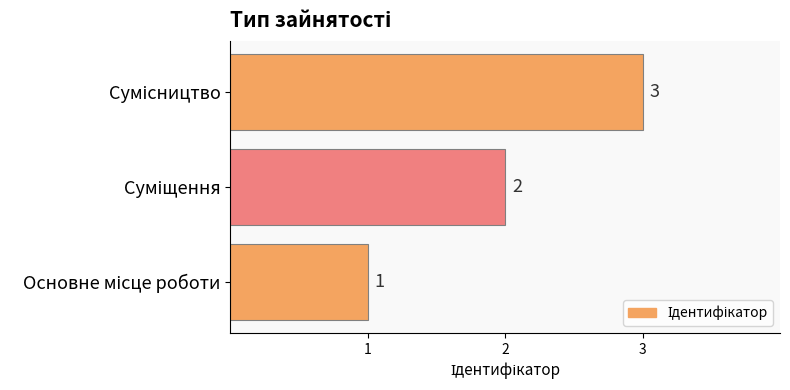

How many bars are there in total?

3